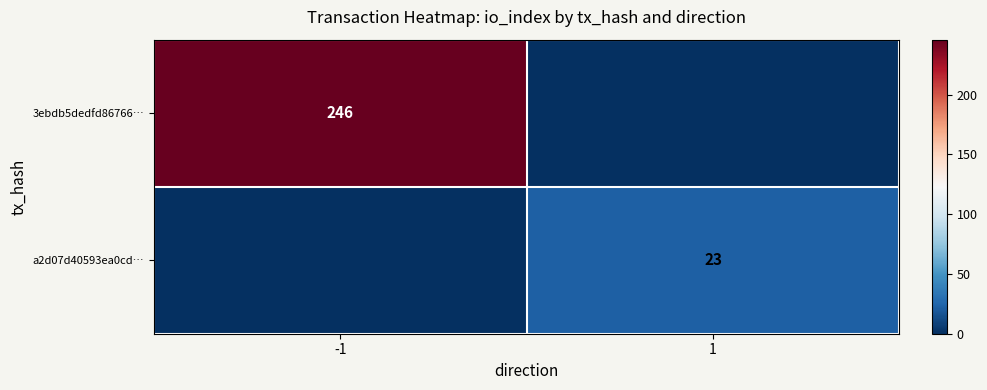

The value of a2d07d40593ea0cd… at 1 is 41. True or false?

False